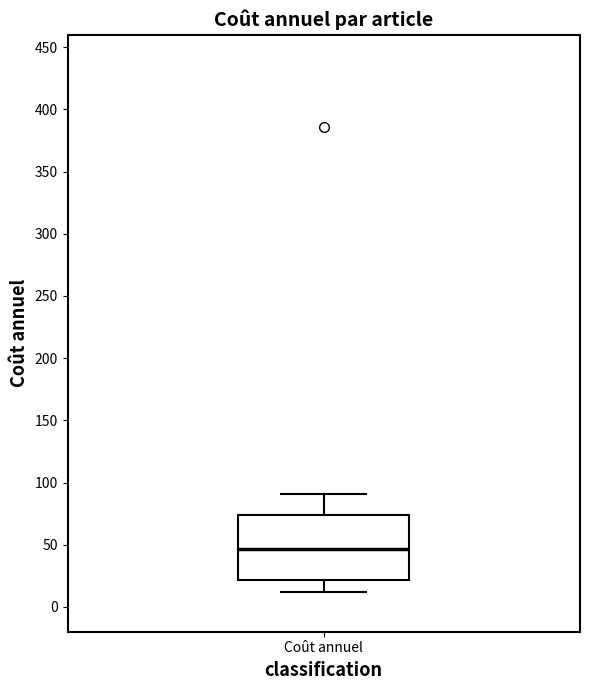

Read this box plot against the y-axis: the position of the median line, the range covered by the box, and the ends of both whiskers. The values are not printed on the chart, so give them approximately, as read against the axis.

median 45, box 20 to 75, whiskers 10 to 90